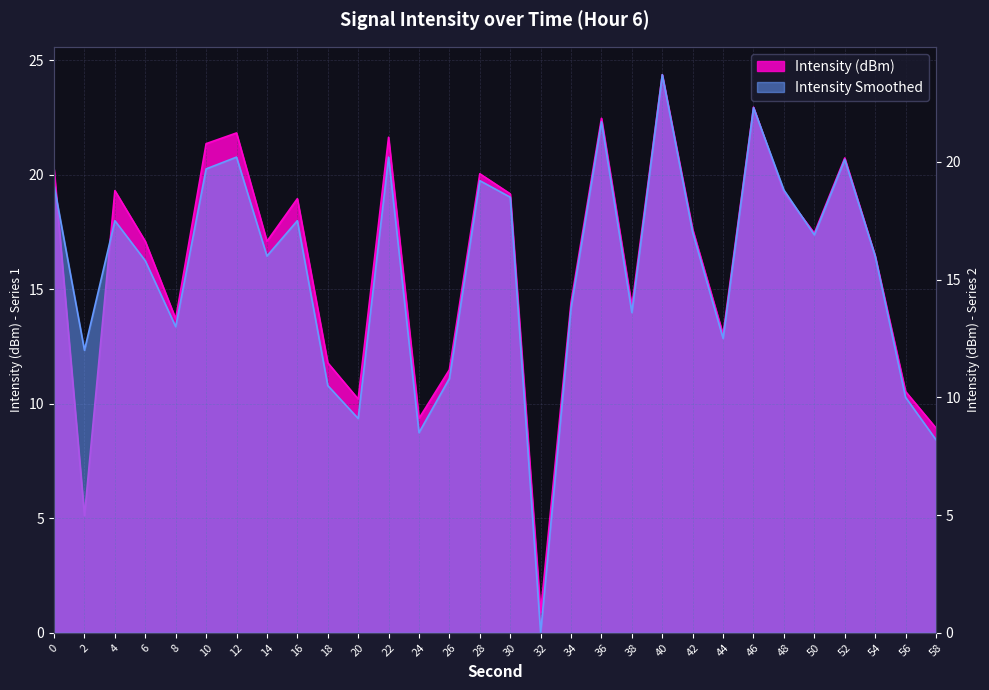

What is the spread (max minus min) of values at 50?

0.6